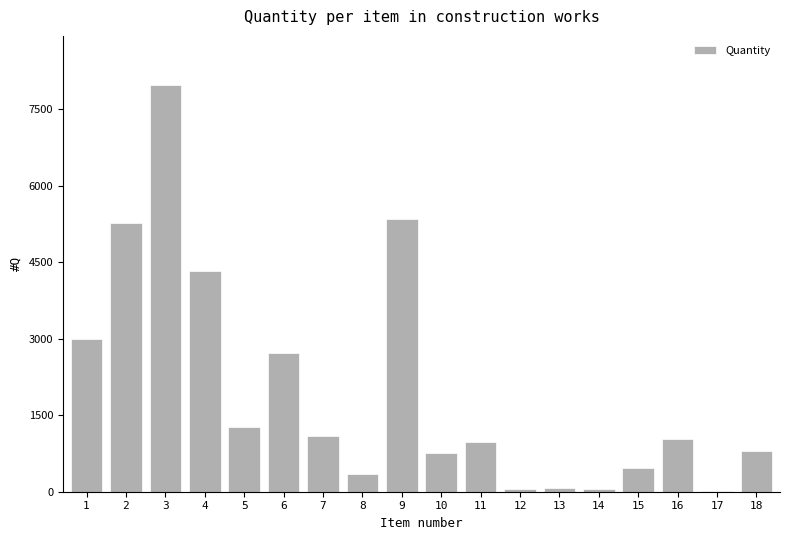

Is it true that the value at 2 is 5274.0?

True